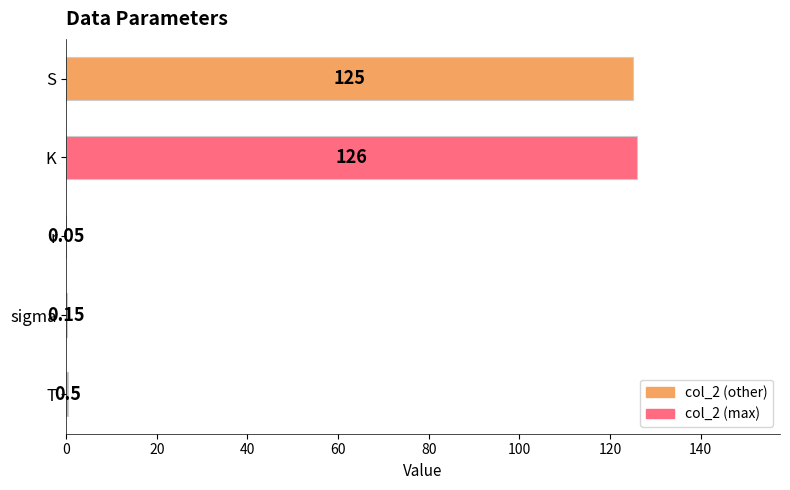

Where is the data nearest to the value 63?

S